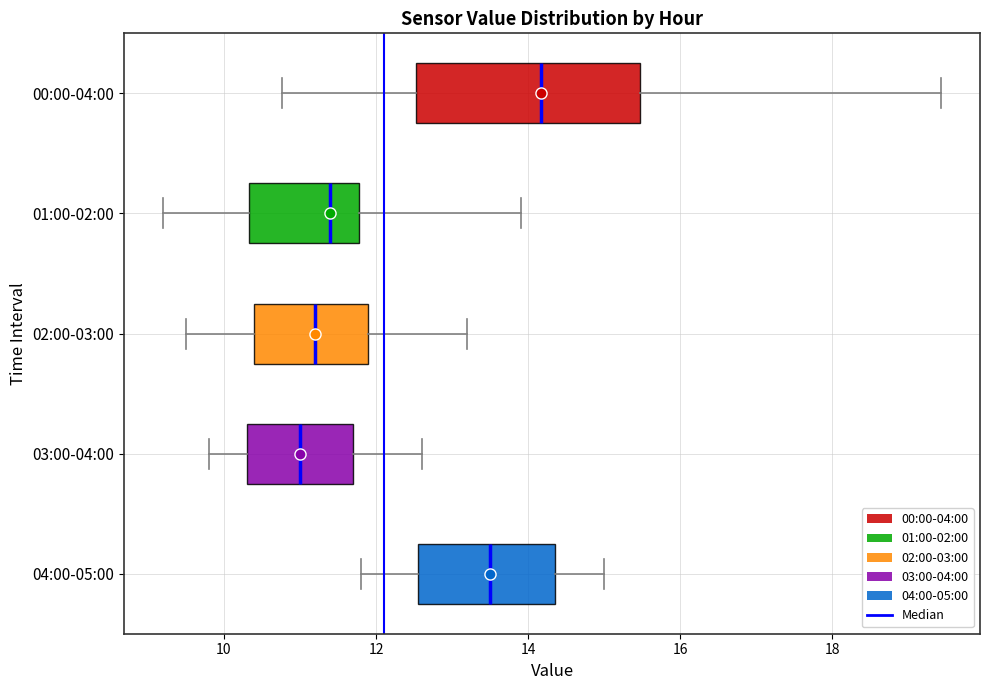

Reading bottom to top, read every box against the x-axis: the position of its median line, the range the box covers, and the ends of its whiskers. The values are not printed on the chart, so give them approximately, as read against the axis.

04:00-05:00: median 13.6, box 12.6 to 14.4, whiskers 11.8 to 15.0
03:00-04:00: median 11.0, box 10.4 to 11.8, whiskers 9.8 to 12.6
02:00-03:00: median 11.2, box 10.4 to 12.0, whiskers 9.6 to 13.2
01:00-02:00: median 11.4, box 10.4 to 11.8, whiskers 9.2 to 14.0
00:00-04:00: median 14.2, box 12.6 to 15.4, whiskers 10.8 to 19.4